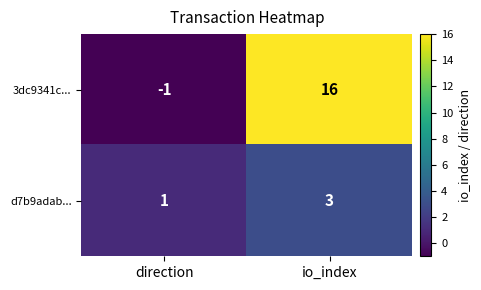

Which label corresponds to the smallest value in the chart?

direction